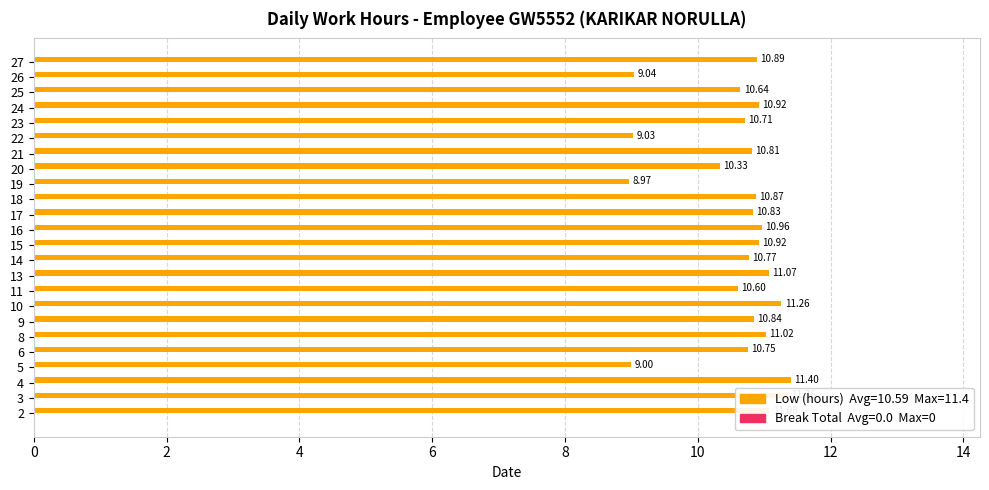

What is the ratio of the value at 24 to the value at 22?

1.2